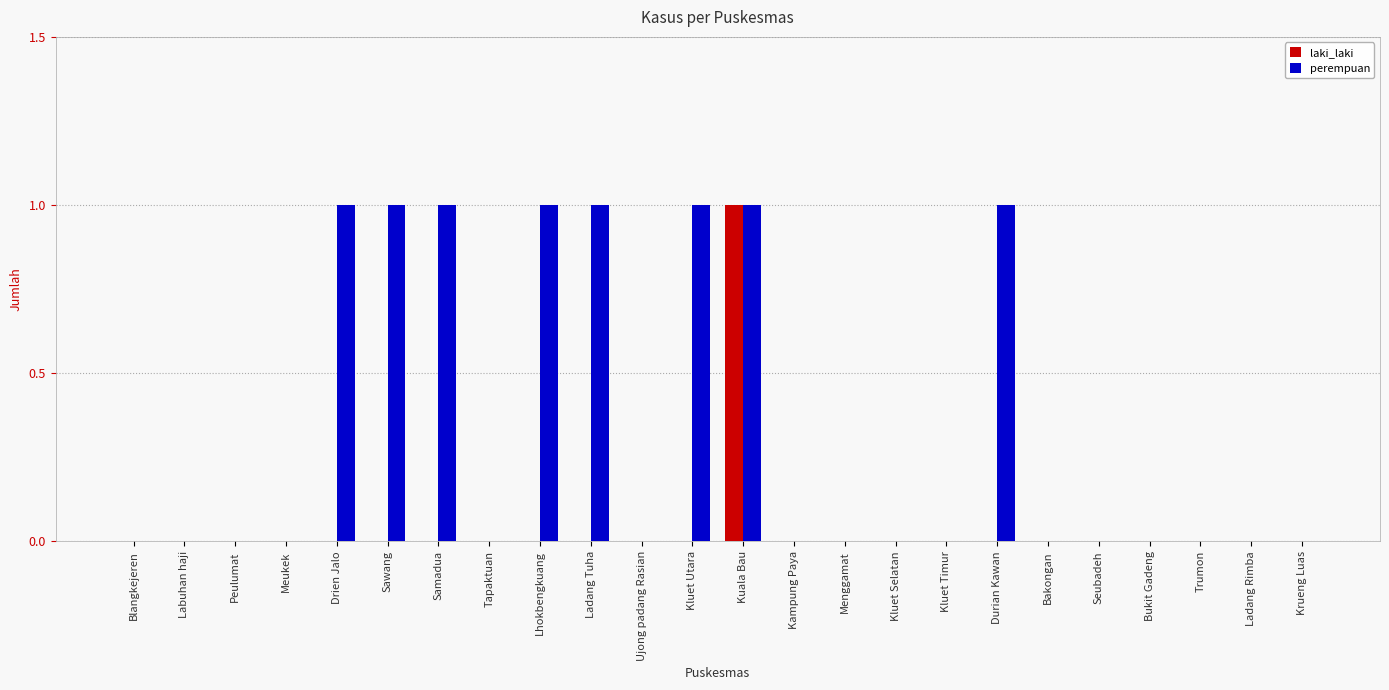

Reading left to right, extract all data points from this chart.

laki_laki: 0	0	0	0	0	0	0	0	0	0	0	0	1	0	0	0	0	0	0	0	0	0	0	0
perempuan: 0	0	0	0	1	1	1	0	1	1	0	1	1	0	0	0	0	1	0	0	0	0	0	0